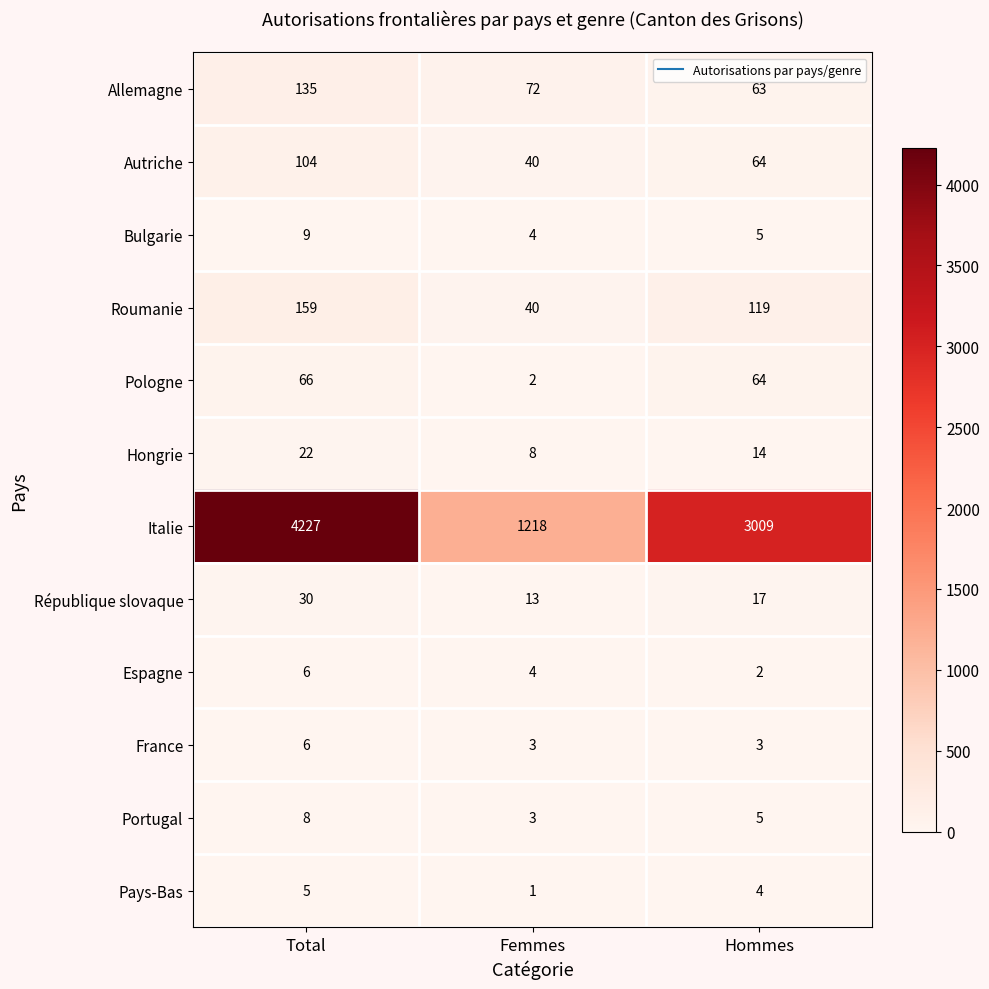

Which category has the lowest value across all series?

Femmes